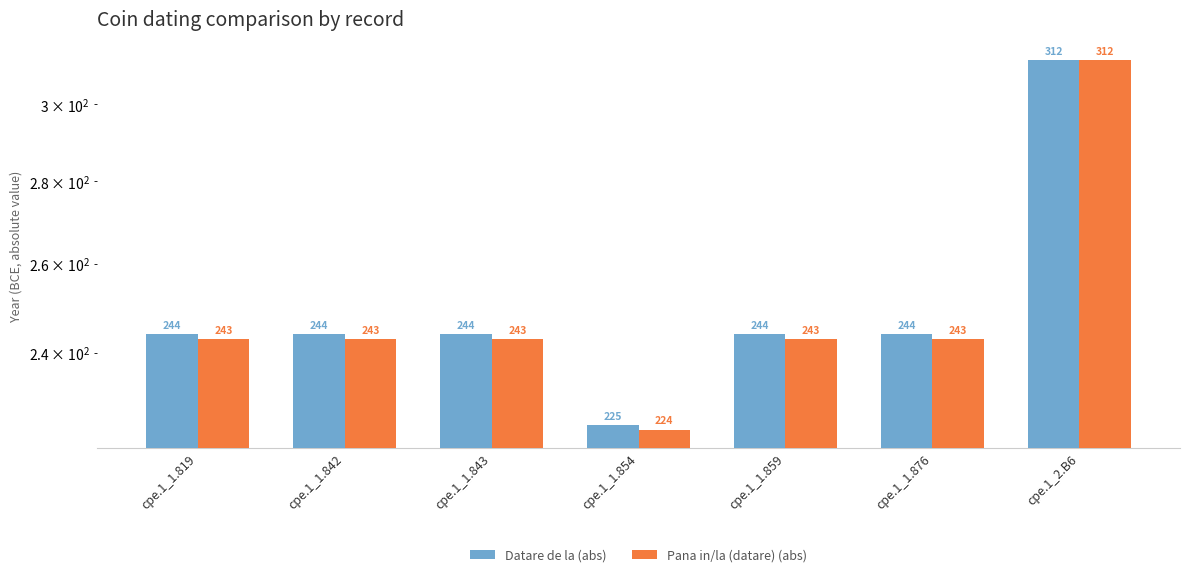

The Pana in/la (datare) (abs) series shows 243 at cpe.1_1.842. True or false?

True